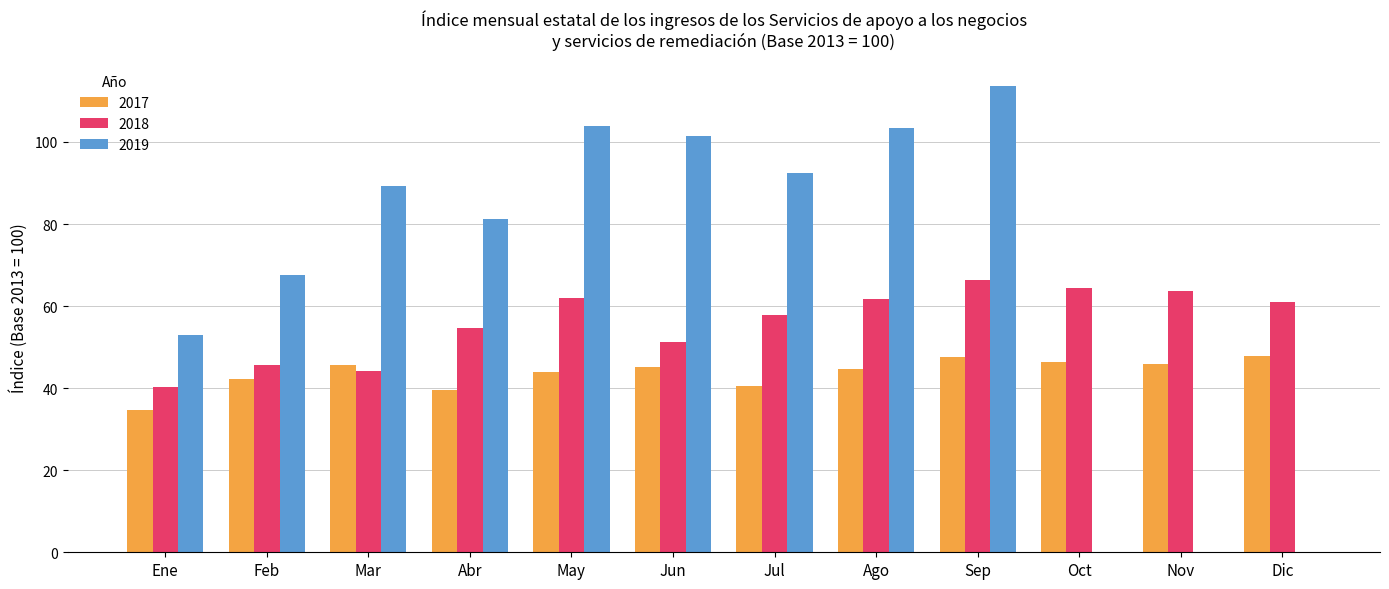

Read the 2017 value at Oct.

46.3